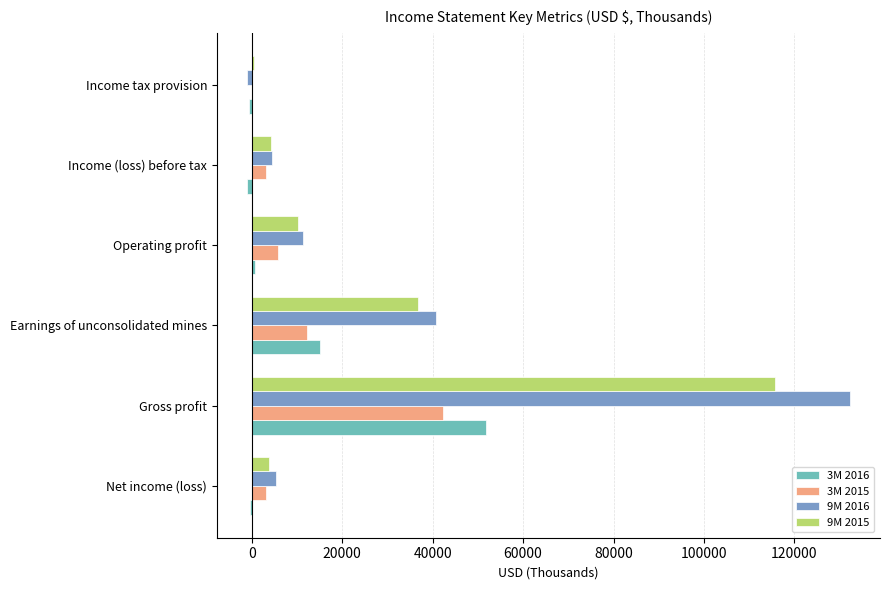

True or false: 9M 2015 has a value of 59669 at Earnings of unconsolidated mines.

False